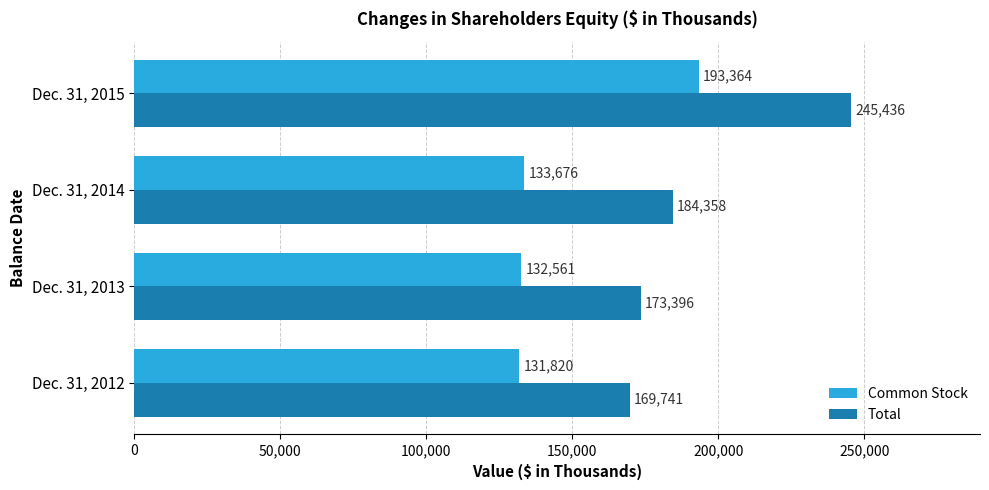

What is the sum of all Common Stock values?

591421